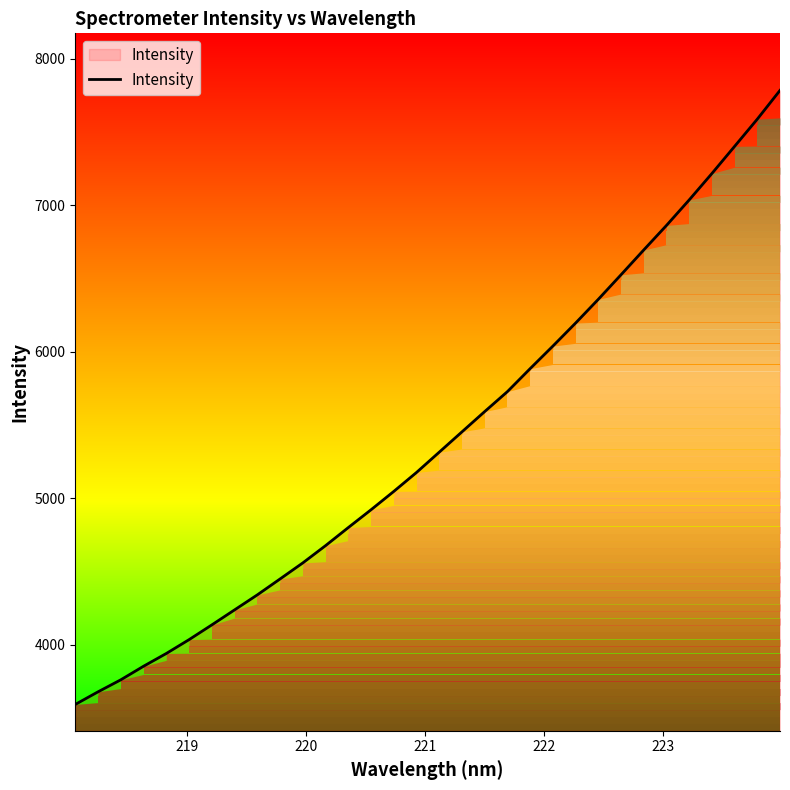

What is the highest value of the Intensity series?

7783.2